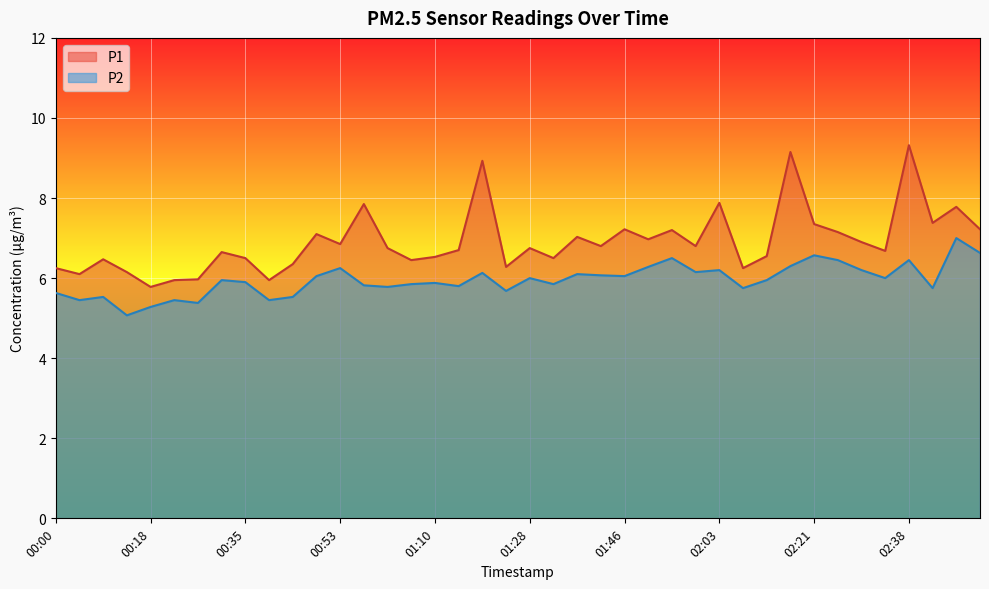

List the series in order of their overall mean, highest first.

P1, P2